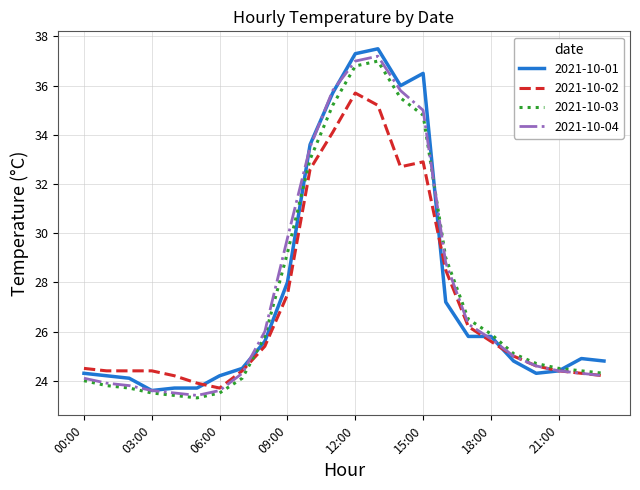

What is the lowest value of the 2021-10-01 series?

23.6